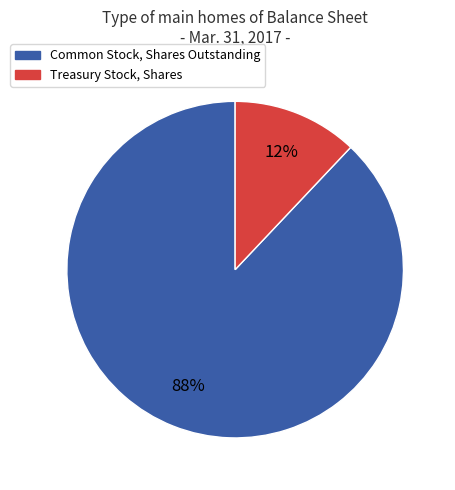

What is the majority slice?

Common Stock, Shares Outstanding